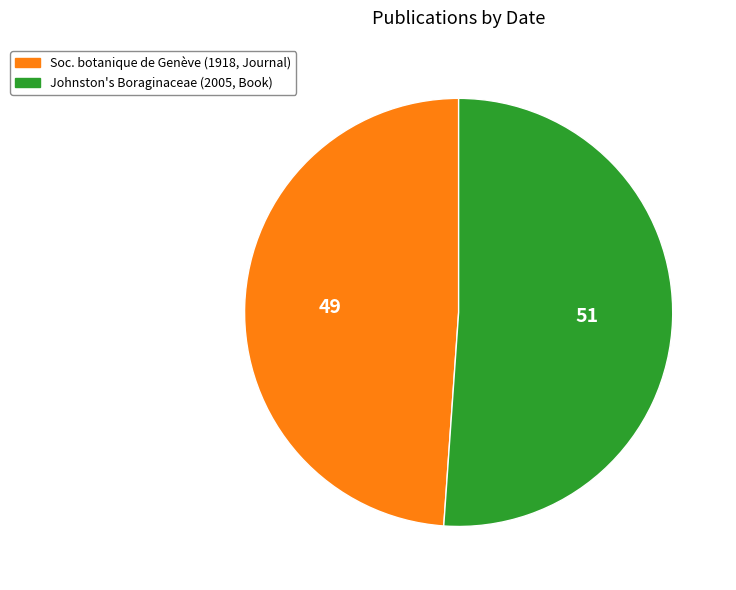

Which category accounts for the majority?

Johnston's Boraginaceae (2005, Book)